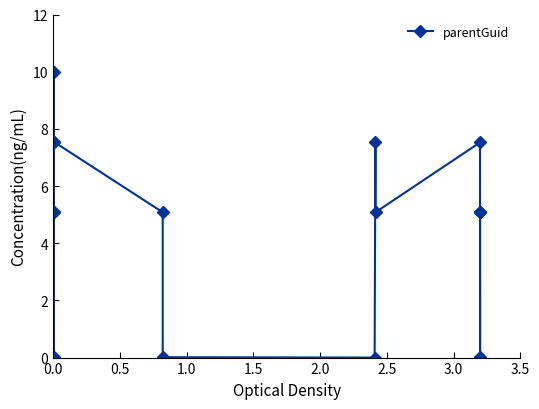

What is the value of the 1st point from the left?

7.5